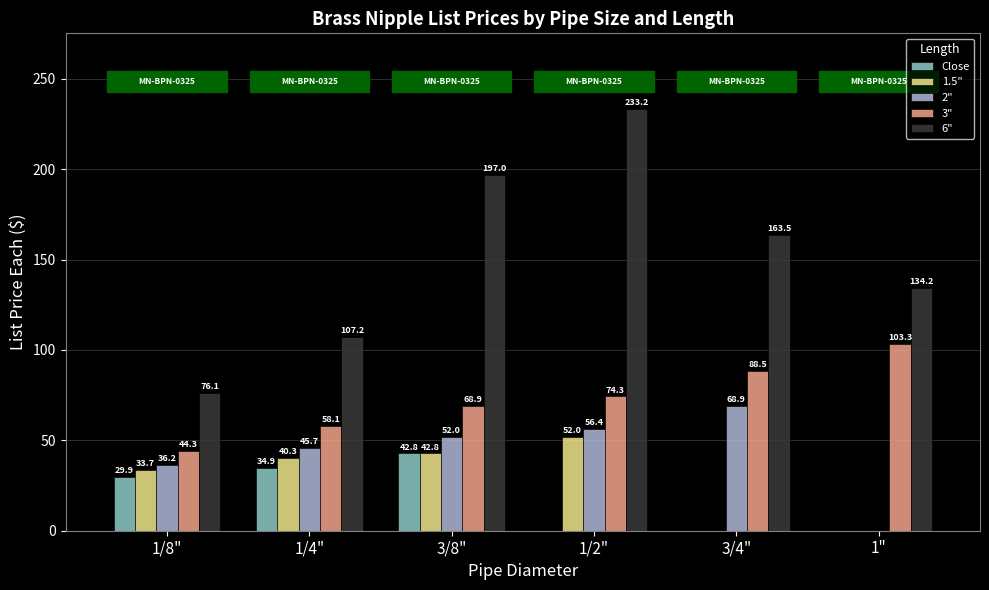

At which label is 6" closest to 154?

3/4"